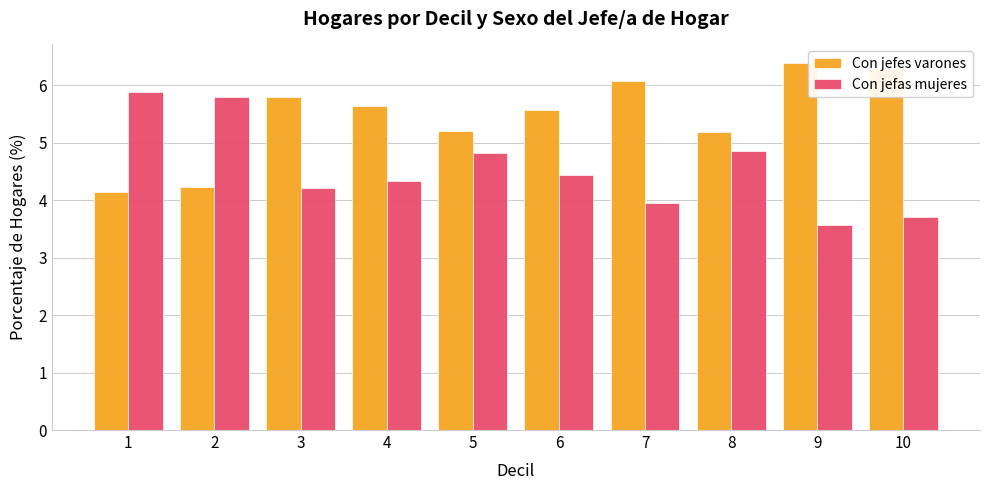

What is the sum of all Con jefas mujeres values?

45.5